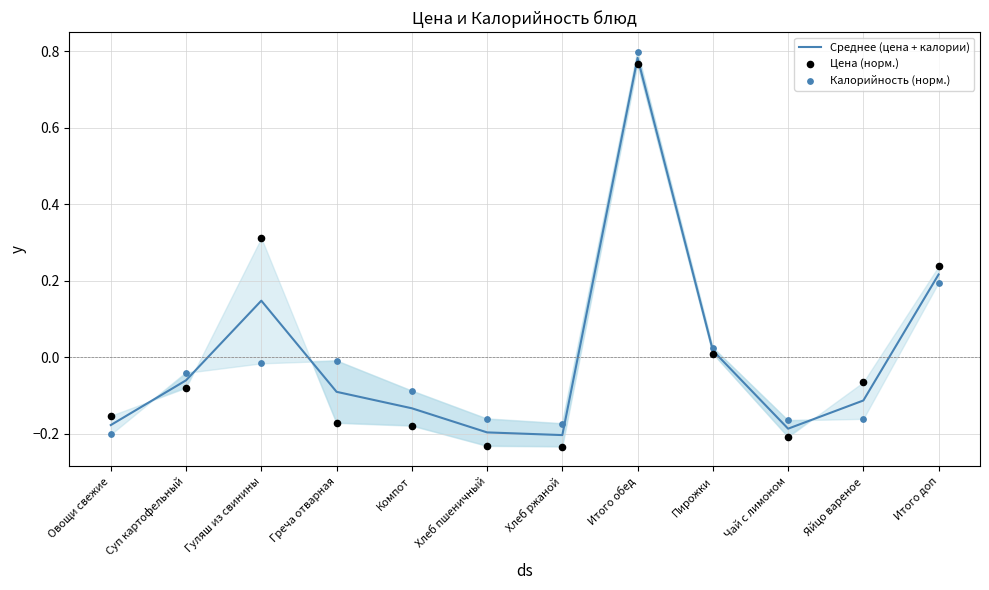

At which category is the sum across all series the highest?

Итого обед